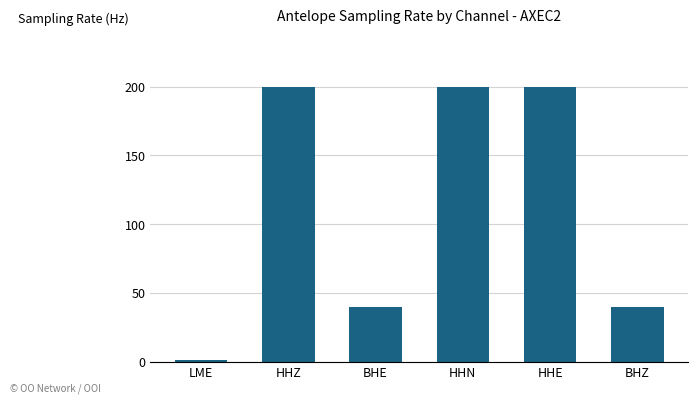

The chart shows a value of 95 at HHE. True or false?

False